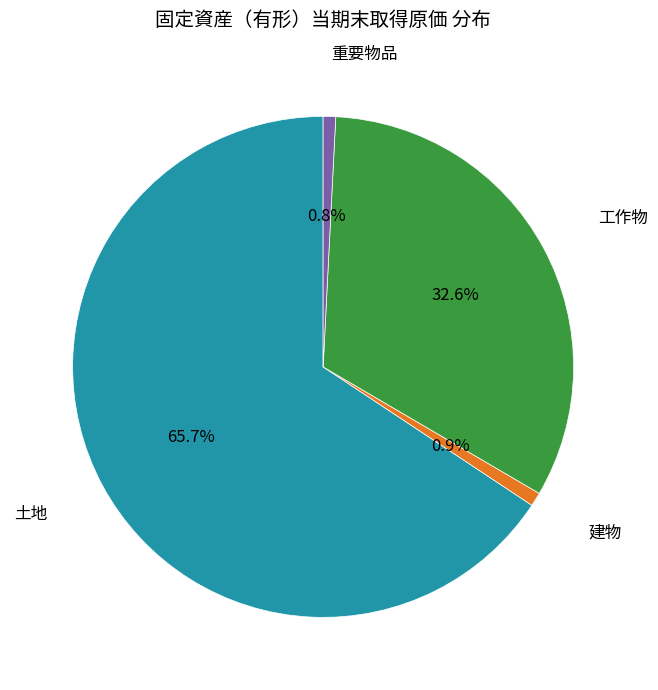

To the nearest percent, what percentage of the pie is 重要物品?

1%